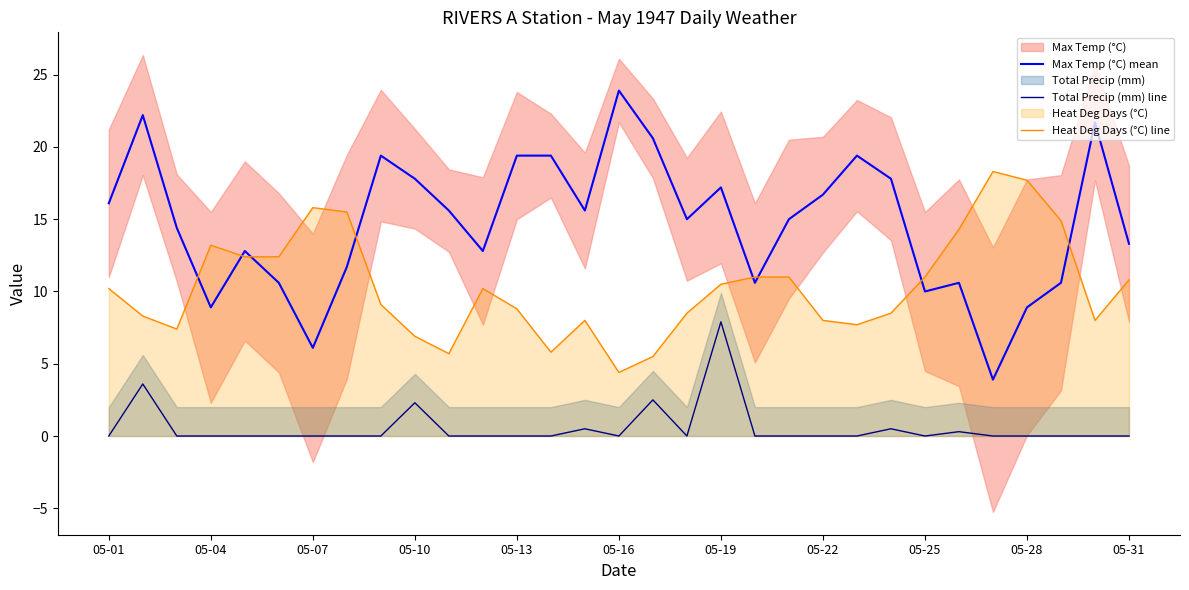

Rank the series by their average value, from highest to lowest.

Max Temp (°C) mean, Heat Deg Days (°C) line, Total Precip (mm) line